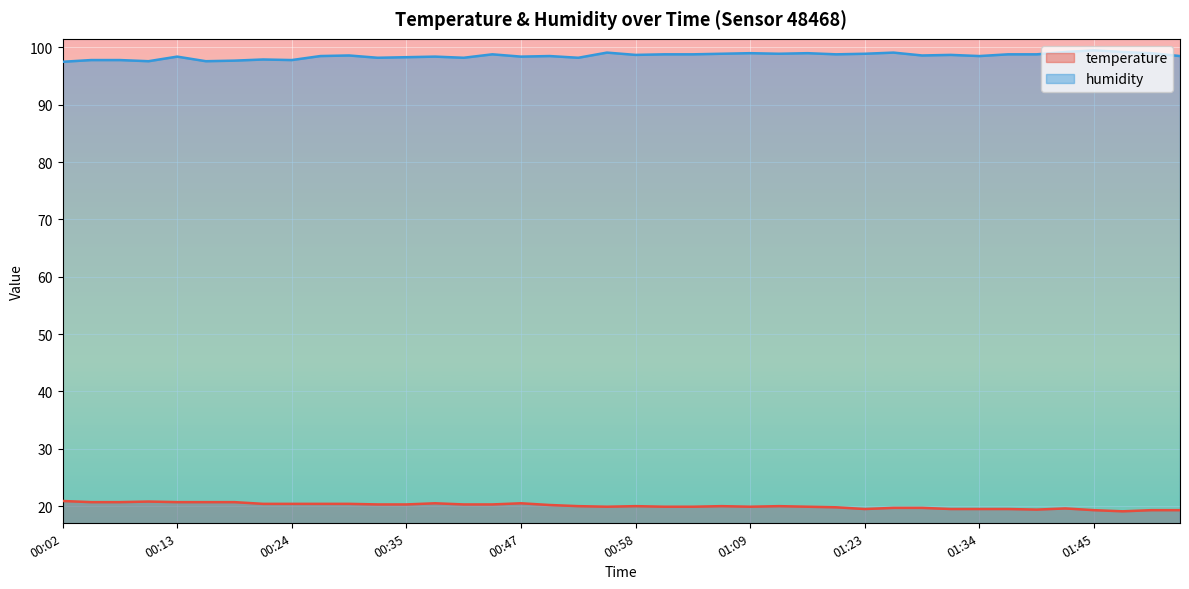

Between 01:37 and 01:20, which is larger?

01:20